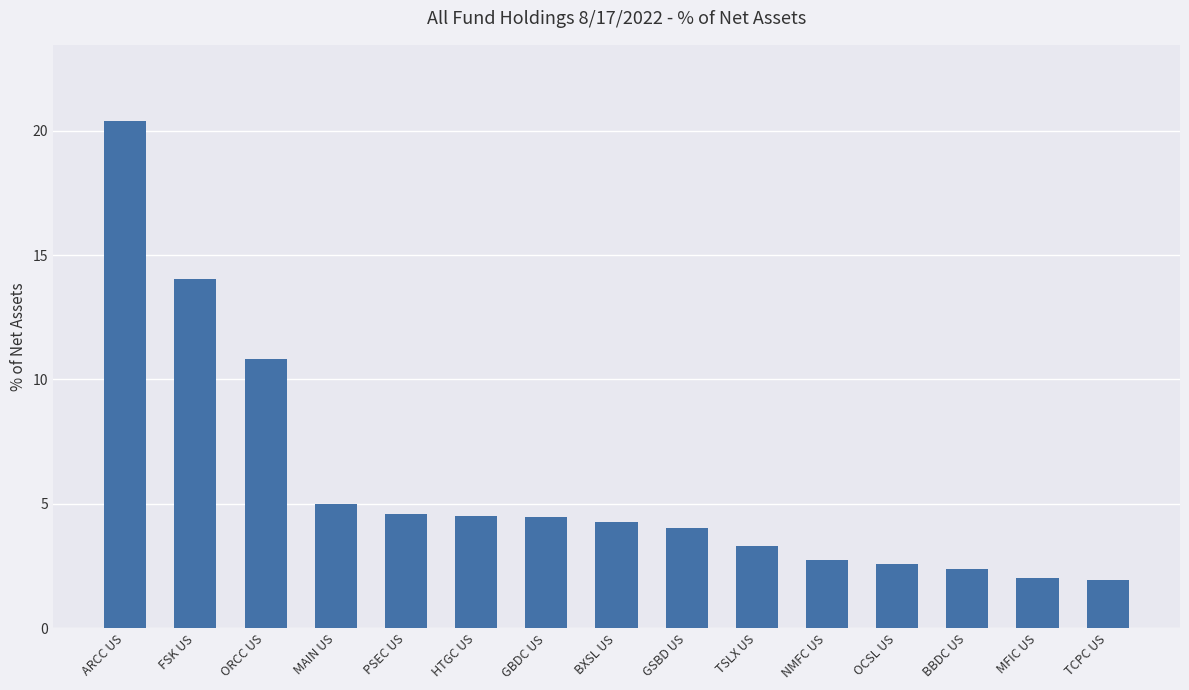

The value at HTGC US is 4.5. True or false?

True